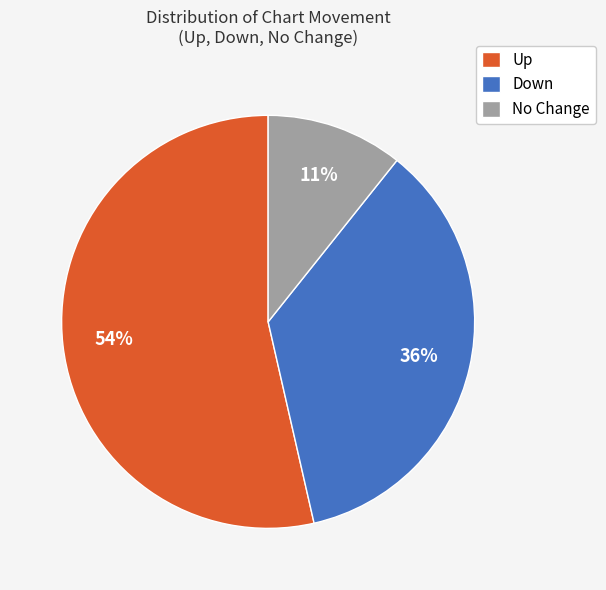

Is there any slice that represents more than half of the pie?

Yes